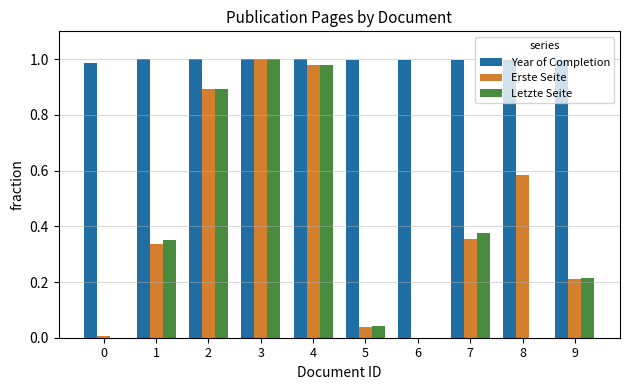

Which series changed the most between 1 and 6?

Letzte Seite